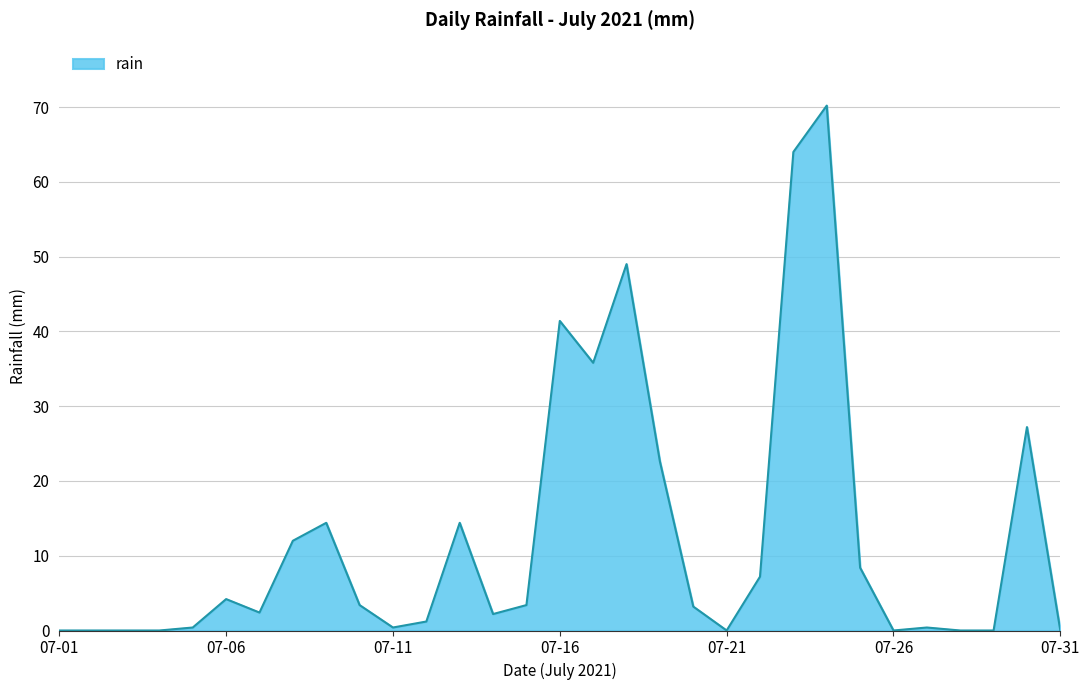

How many lines are shown in the chart?

1